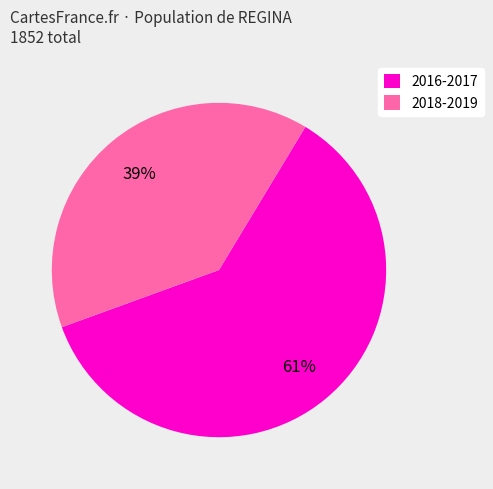

To the nearest percent, what is the average slice percentage?

50%